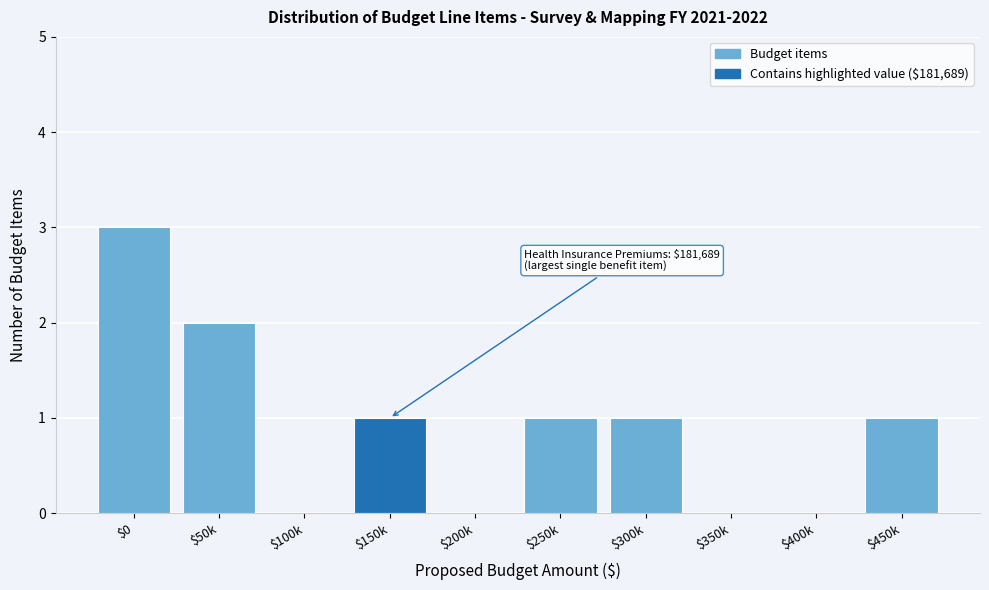

The value at $100k is 2. True or false?

False